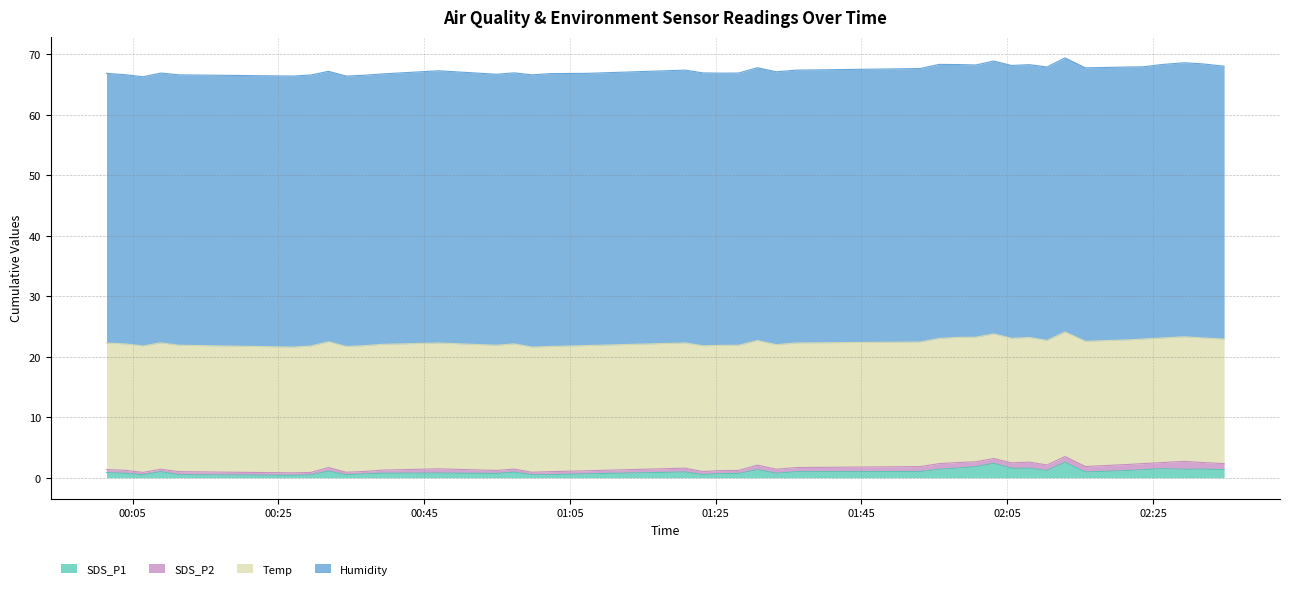

What is the sum of the SDS_P1 values at 2022/01/24 02:08:01 and 2022/01/24 02:29:16?

3.0